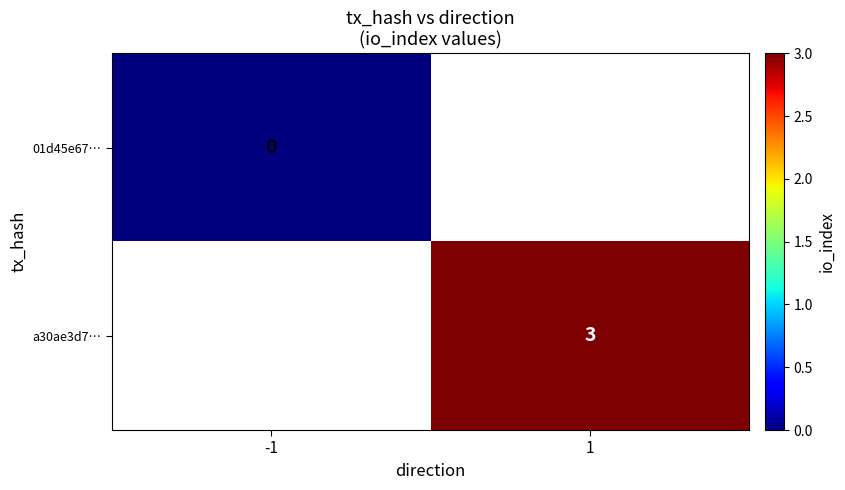

The a30ae3d7… series shows 3 at 1. True or false?

True